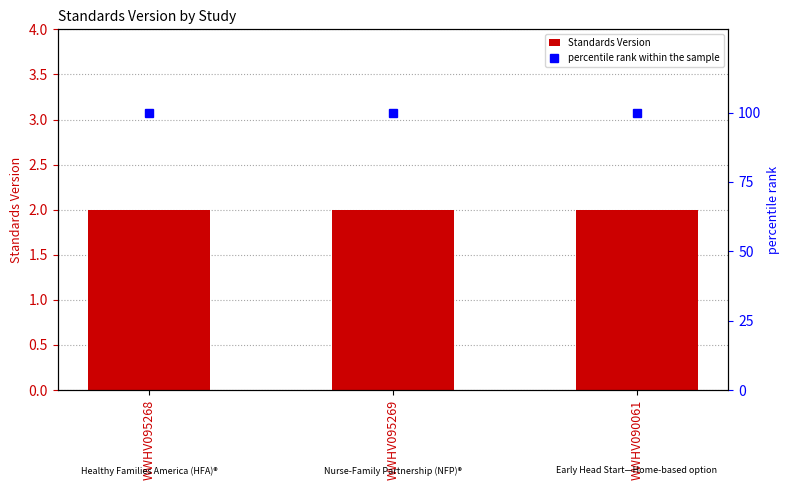

What is the value of the percentile rank within the sample bar at the 1st from the left?

100